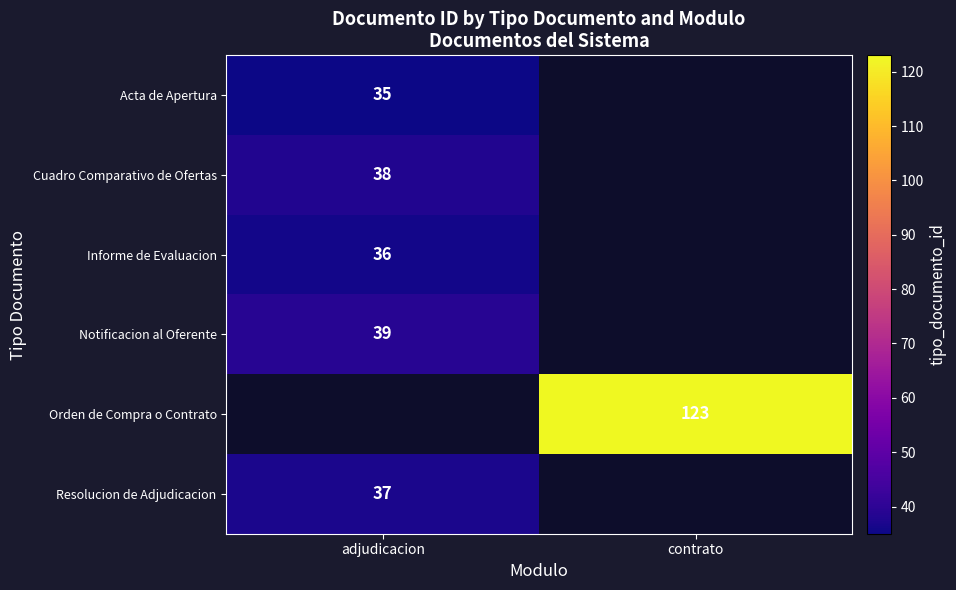

The value of Informe de Evaluacion at adjudicacion is 63. True or false?

False